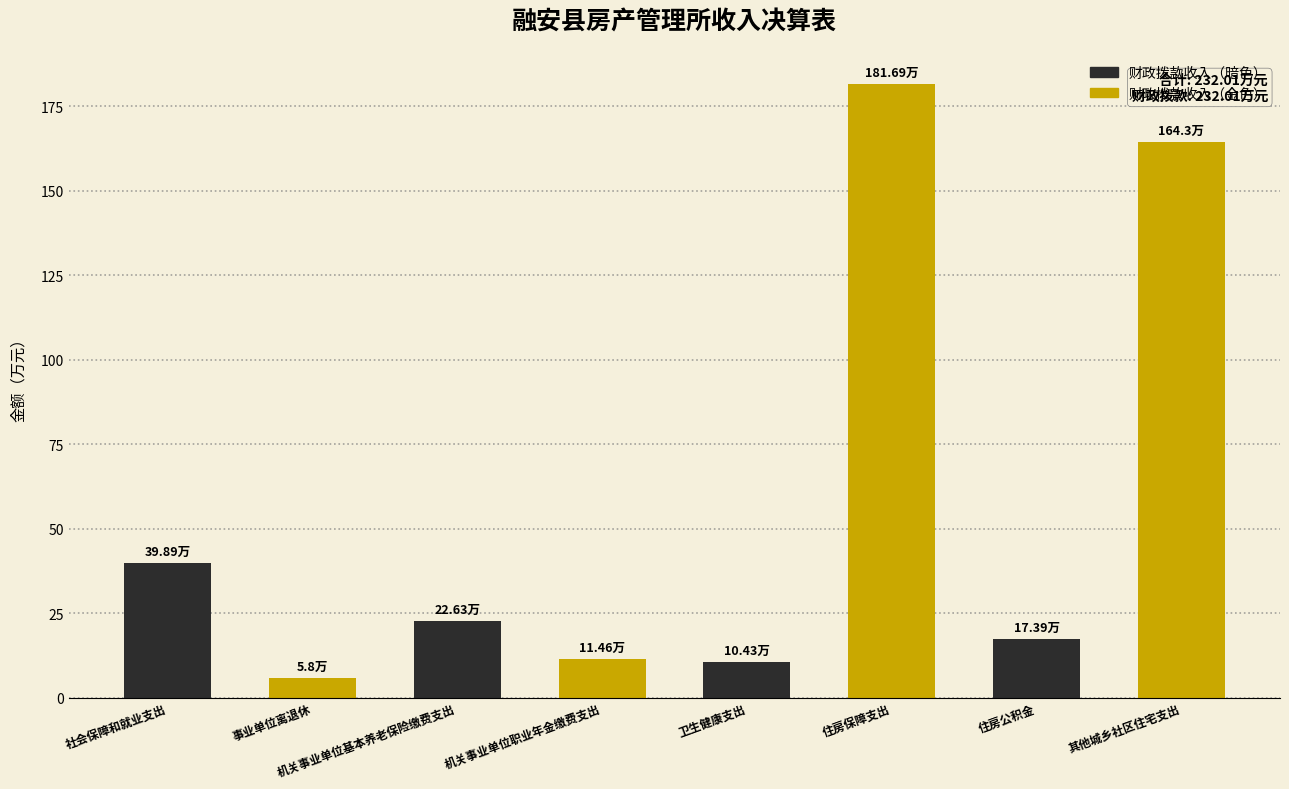

What is the maximum value shown in the chart?

181.7